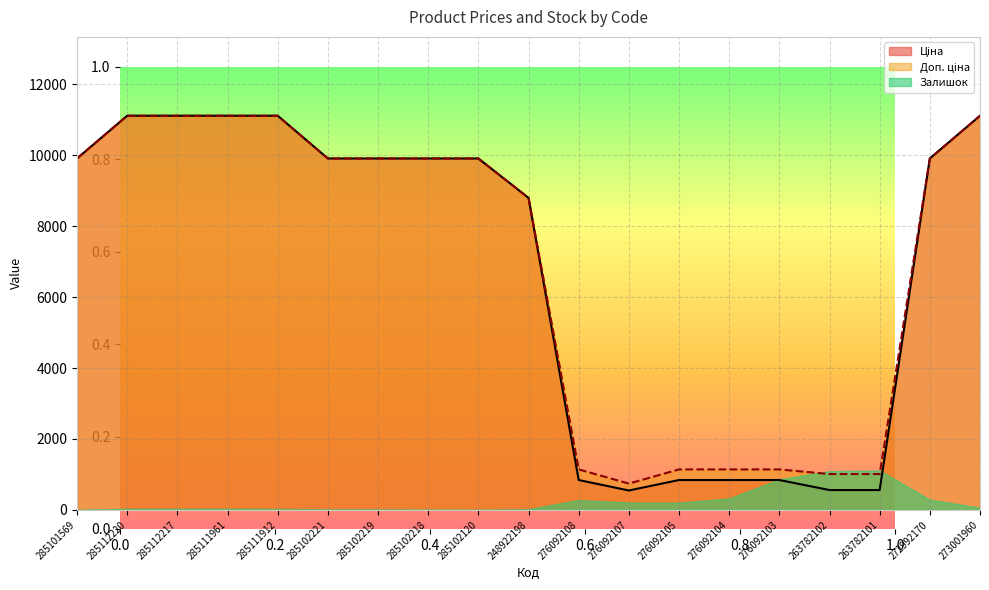

Which has a higher value, 263782102 or 273001960?

273001960